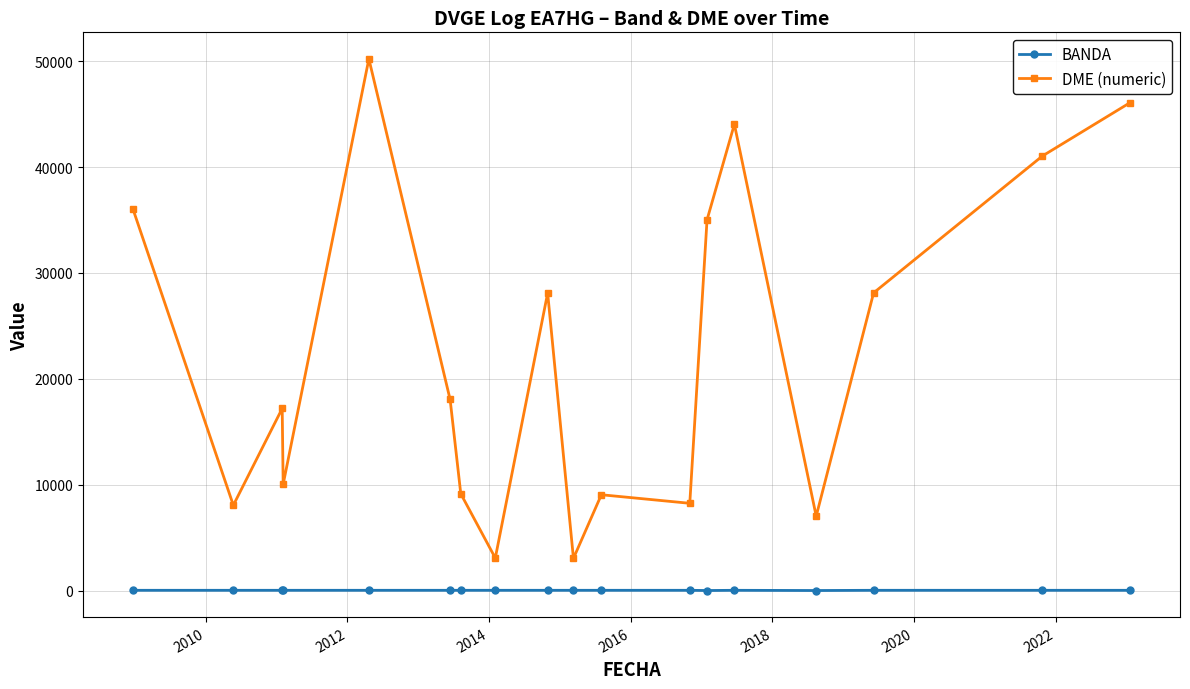

List the series in order of their peak value, highest first.

DME (numeric), BANDA